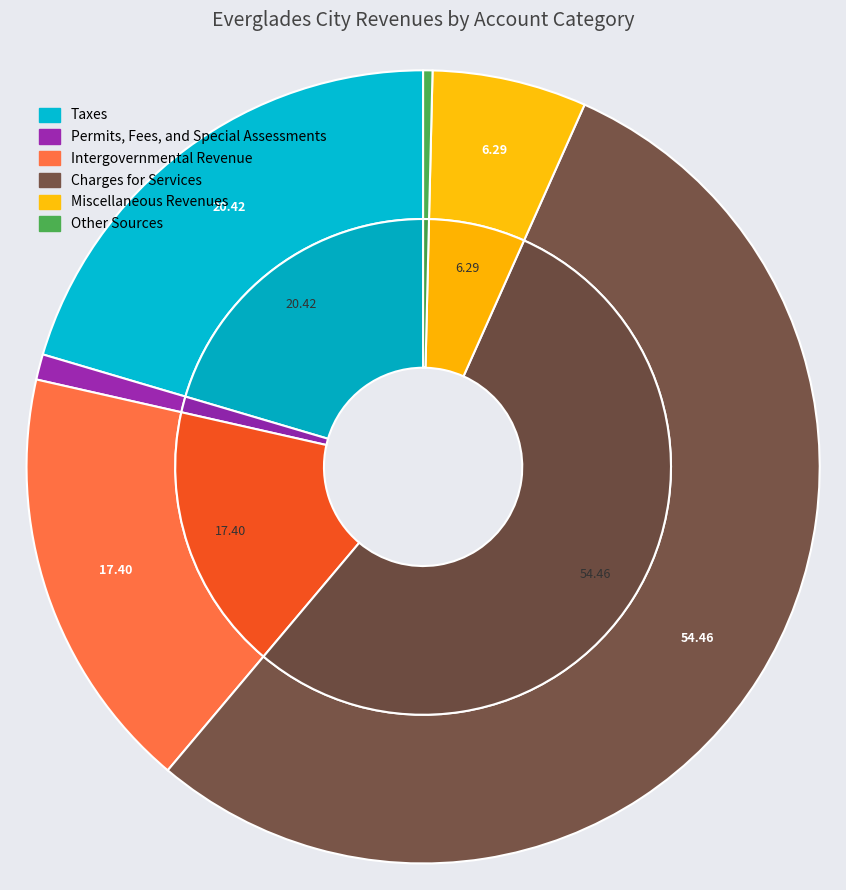

To the nearest percent, what is the difference between the largest and smallest slice percentages?

54%